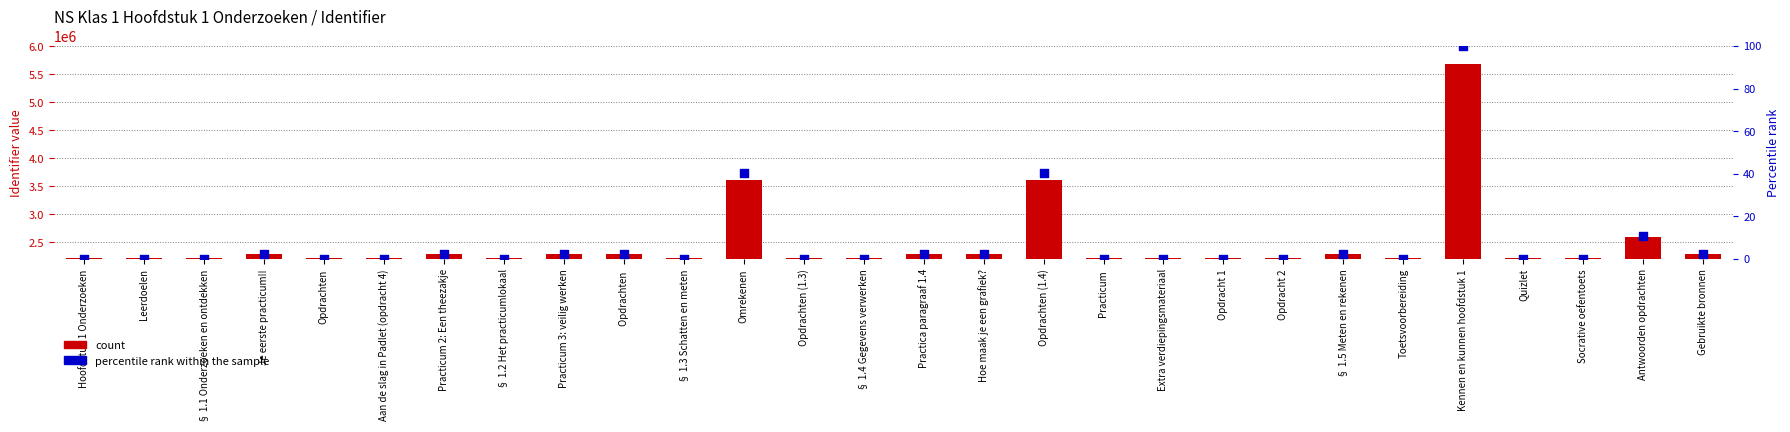

At how many categories does at least one series exceed 2955515?

3